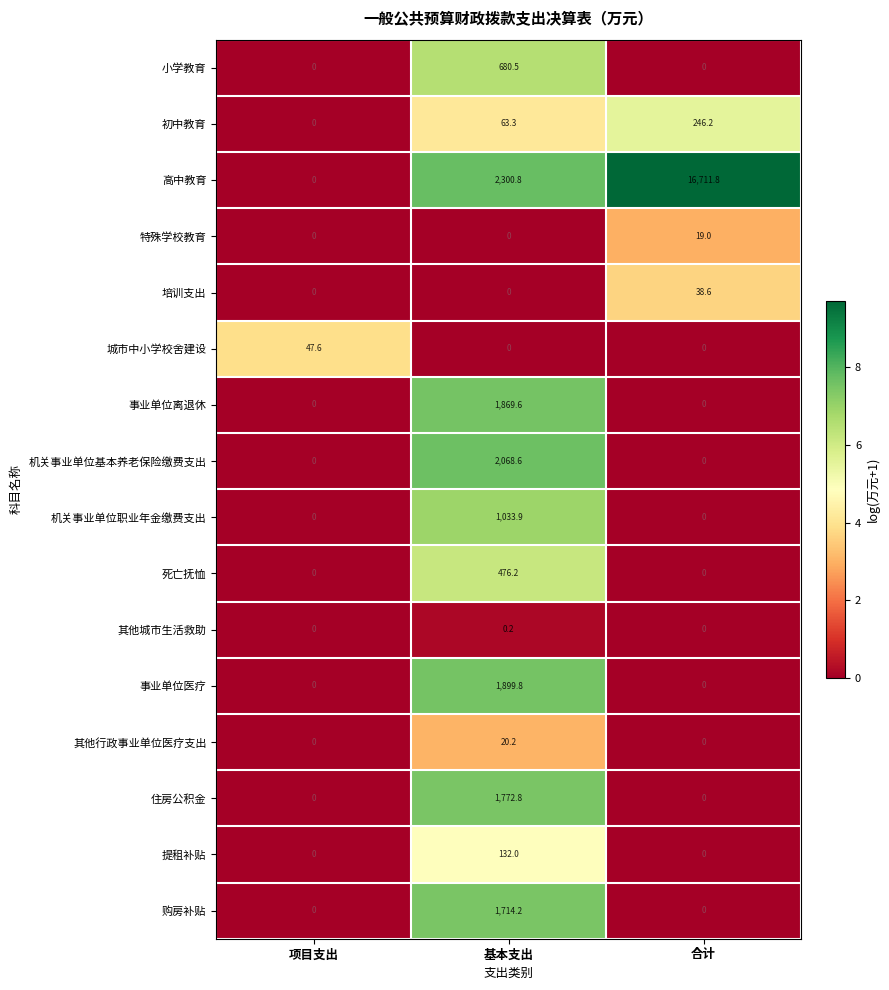

What is the difference between the maximum and minimum values in the 培训支出 series?

38.6